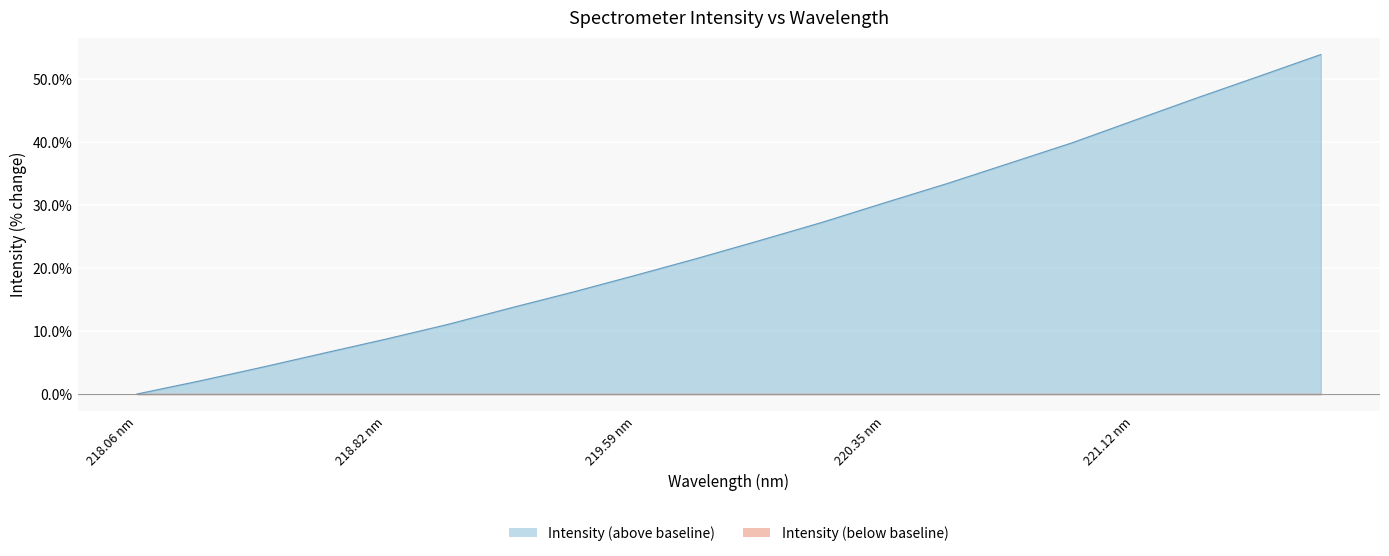

How many data points are less than 24?

10